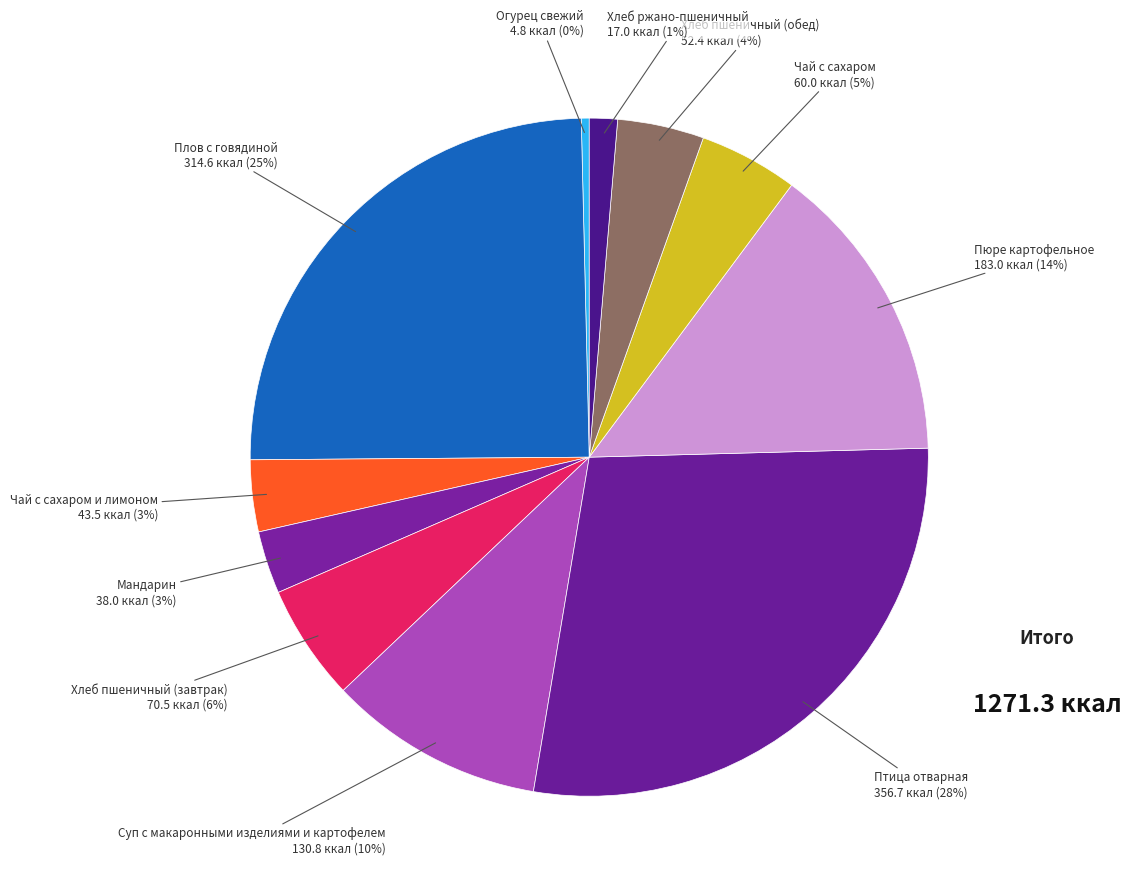

How many slices are in this pie chart?

11